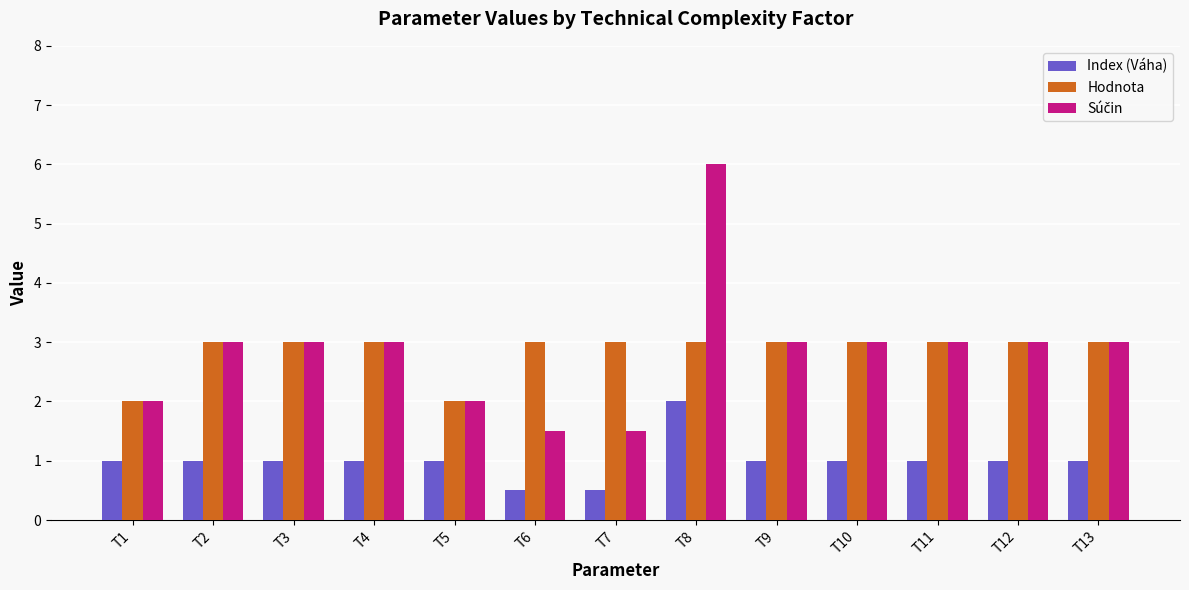

What is the total value across all series at T3?

7.0